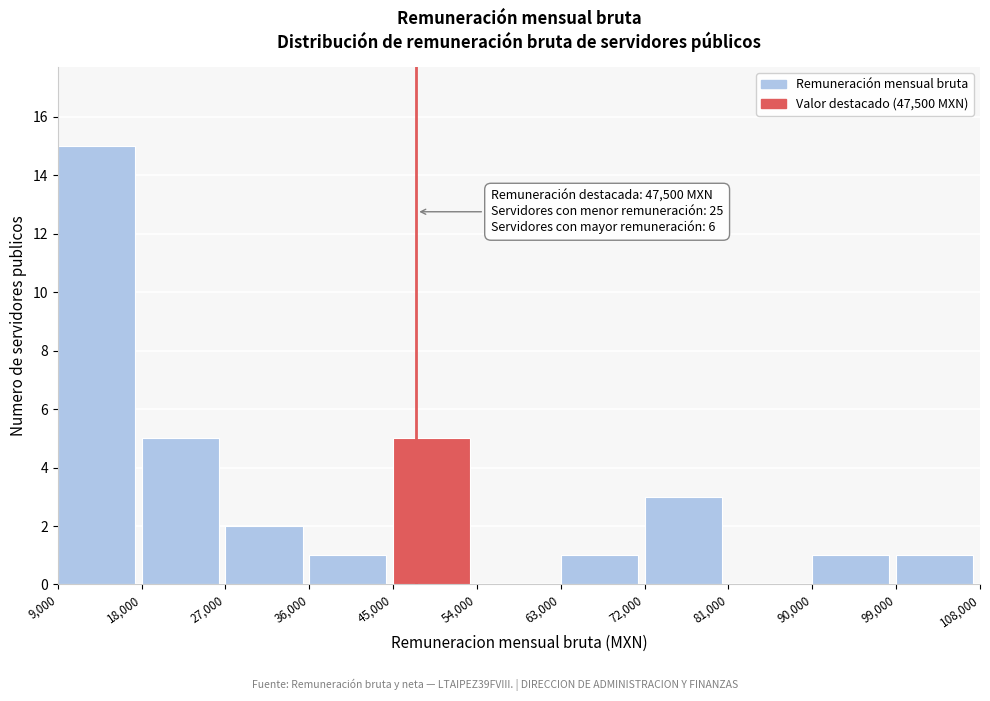

Which range on the x-axis has the tallest bar?

9,000 to 18,000